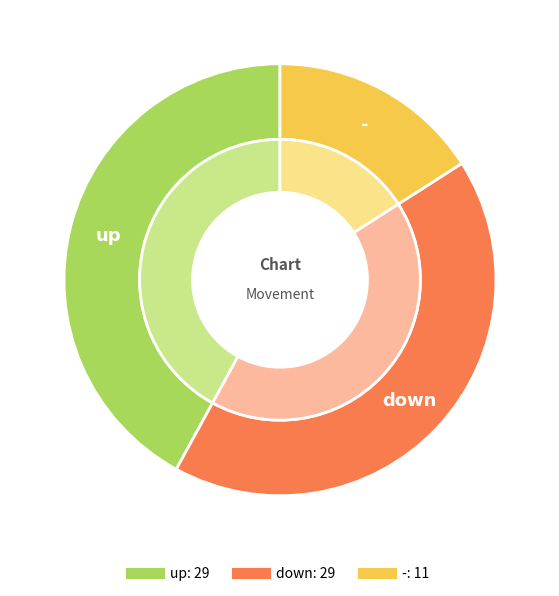

How many slices are in this pie chart?

3